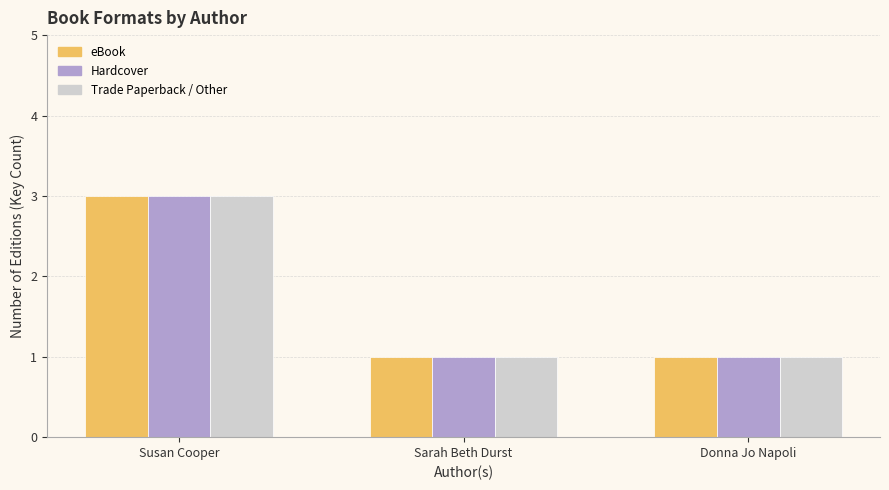

What position from the right is Sarah Beth Durst?

2